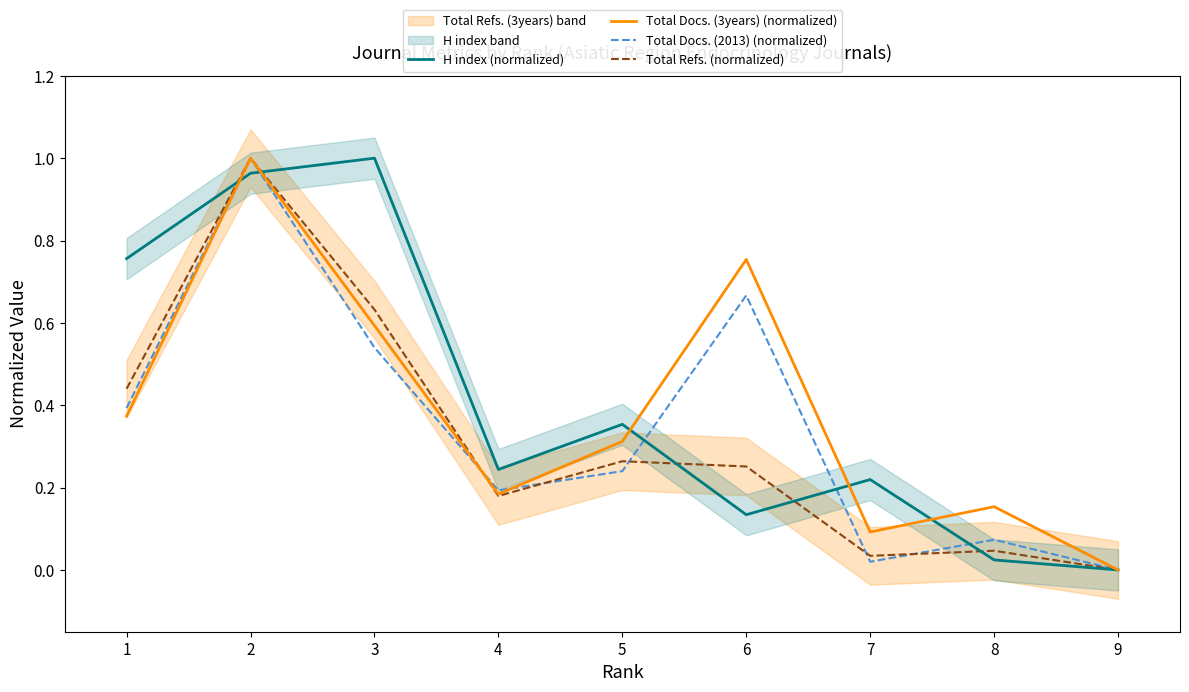

Between 2 and 9, which is larger?

2